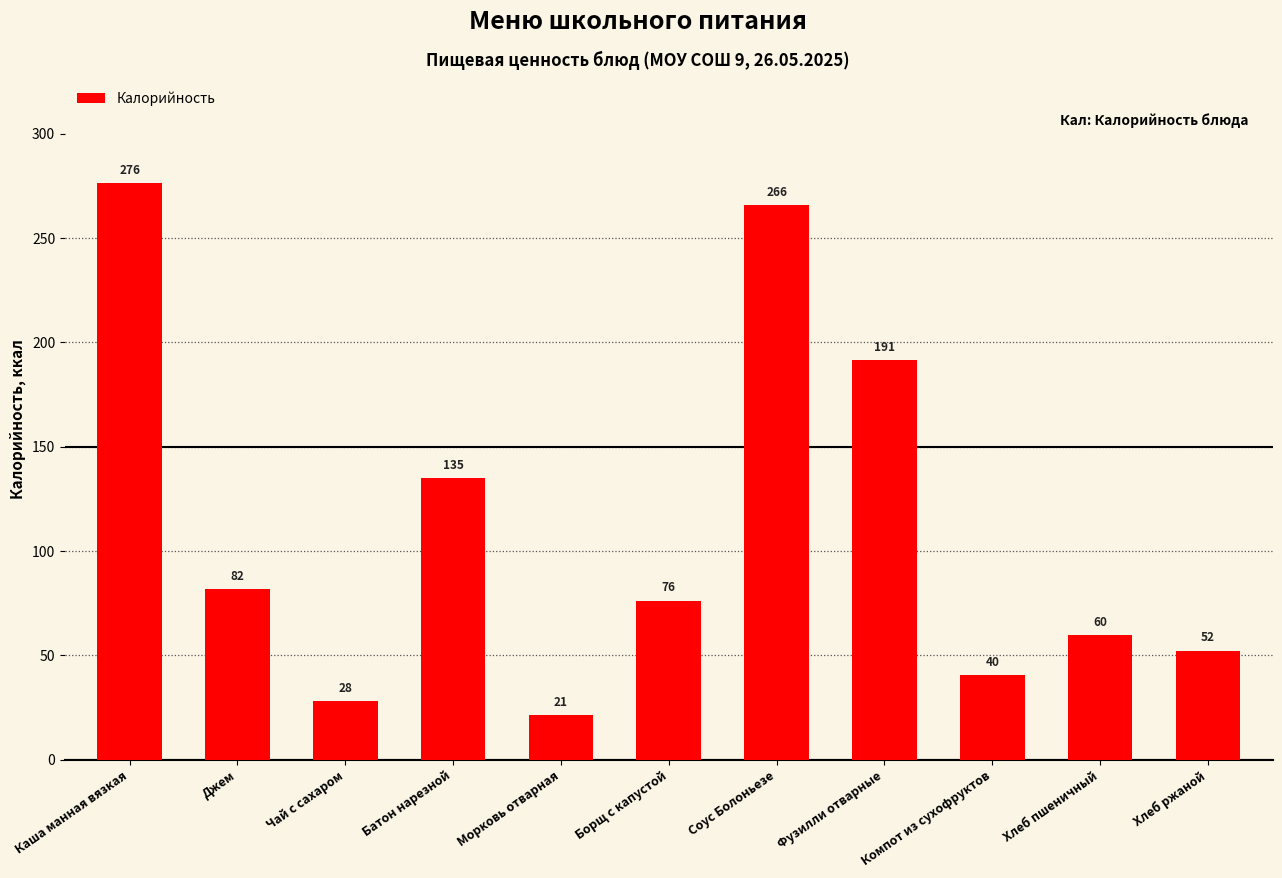

How many values are below 76?

5